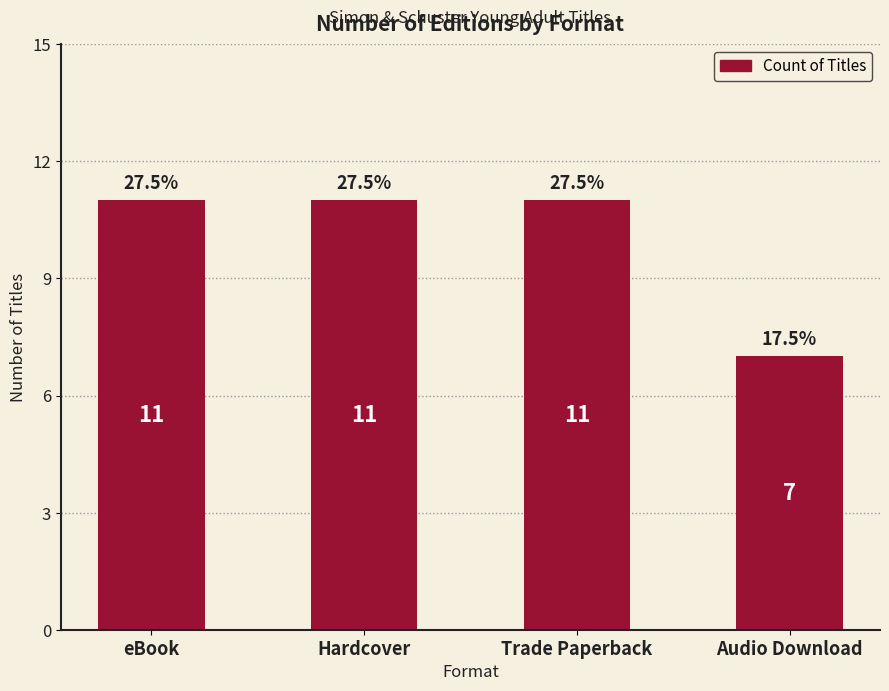

What value does the data have at eBook?

11